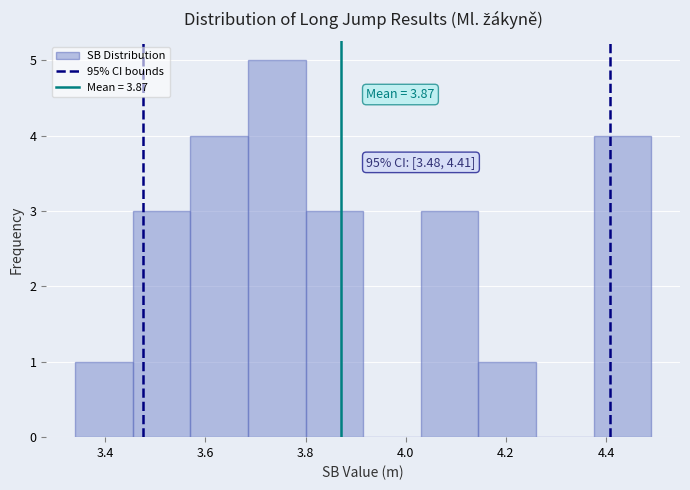

Which range on the x-axis has the tallest bar?

3.685 to 3.800